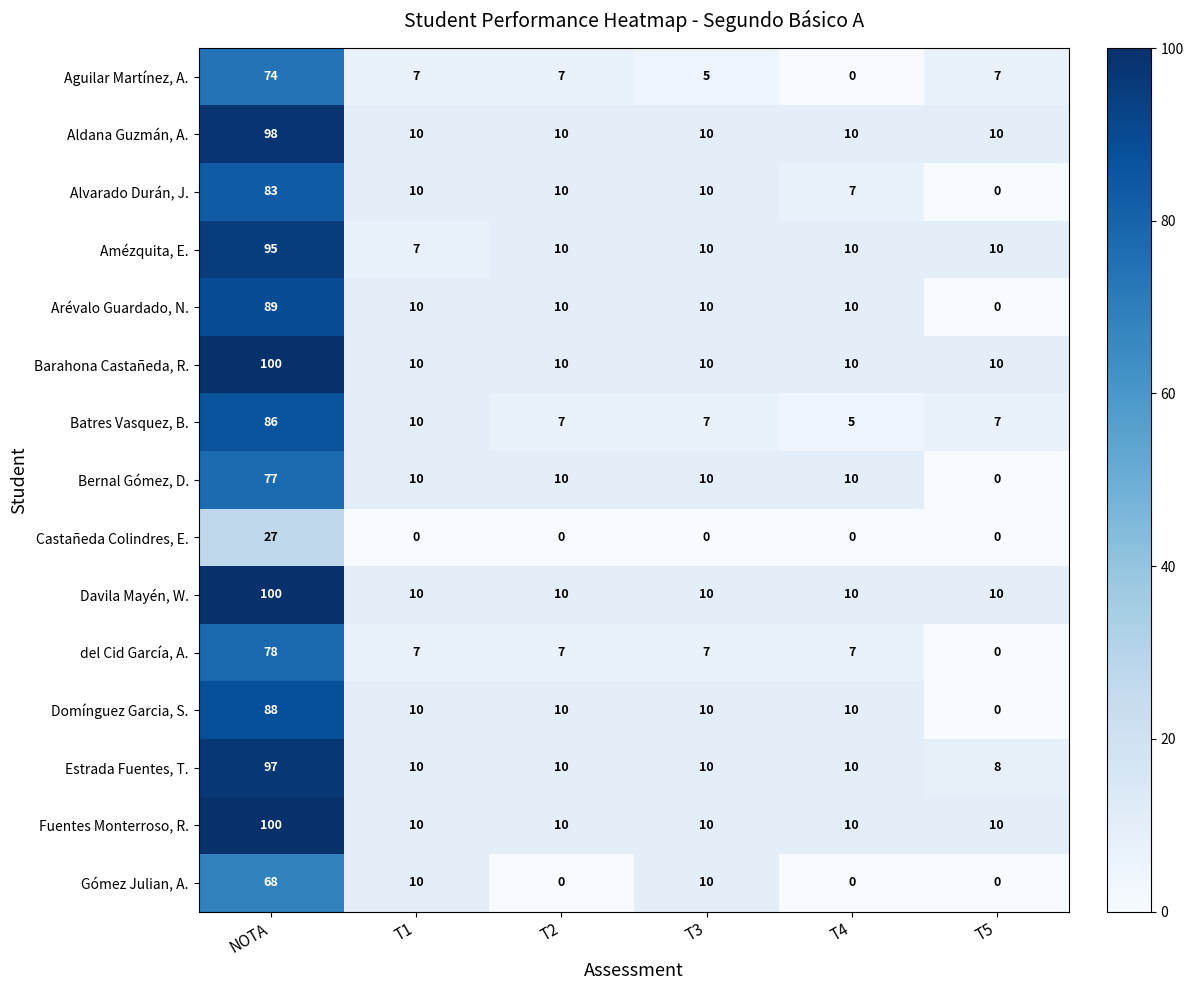

At T4, list the series in order from largest to smallest.

Aldana Guzmán, A., Amézquita, E., Arévalo Guardado, N., Barahona Castañeda, R., Bernal Gómez, D., Davila Mayén, W., Domínguez Garcia, S., Estrada Fuentes, T., Fuentes Monterroso, R., Alvarado Durán, J., del Cid García, A., Batres Vasquez, B., Aguilar Martínez, A., Castañeda Colindres, E., Gómez Julian, A.